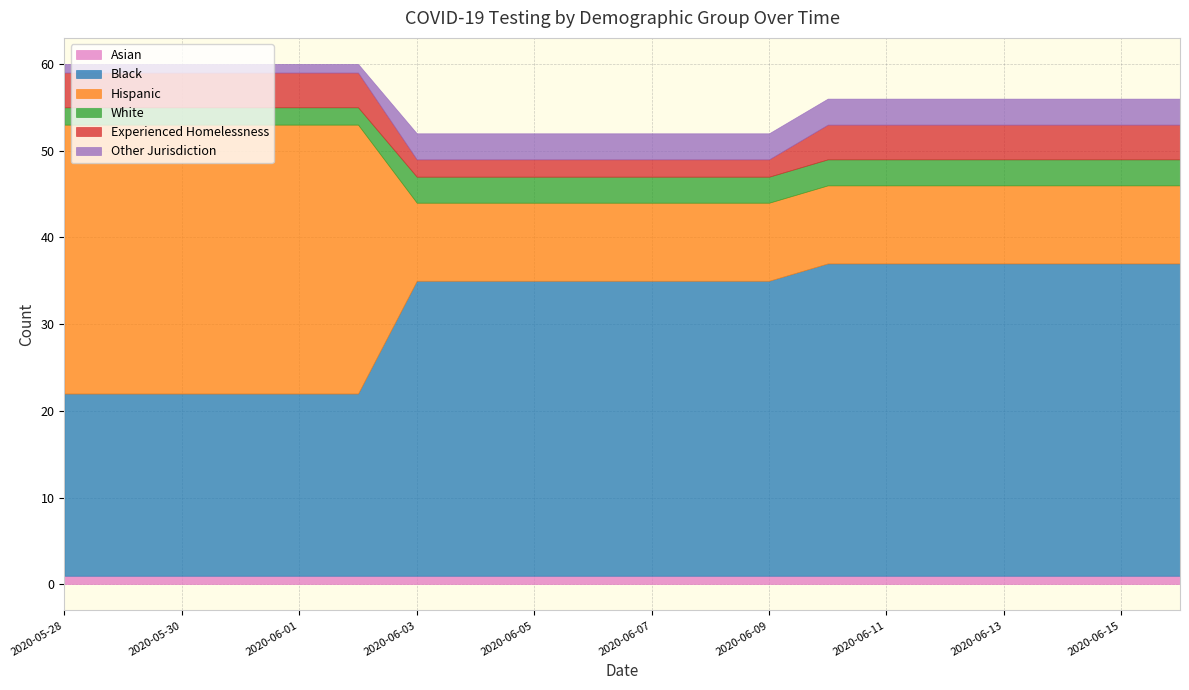

What is the greatest value displayed?

36